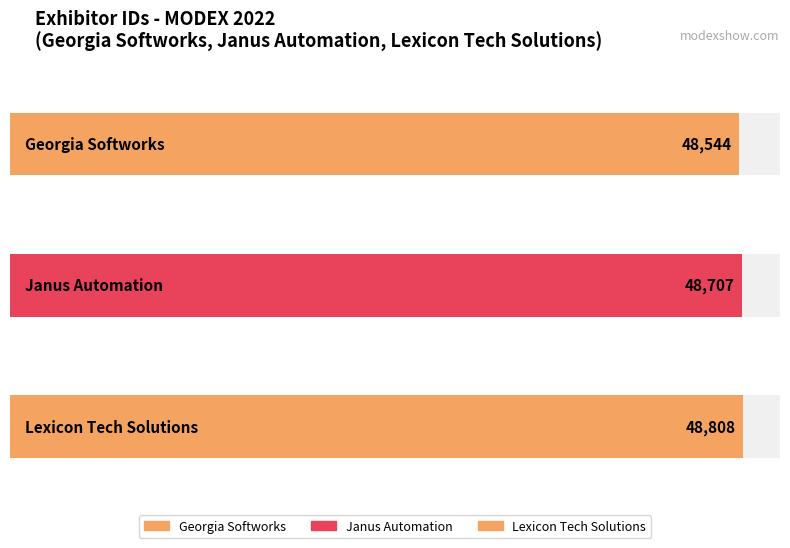

What is the average value?

48686